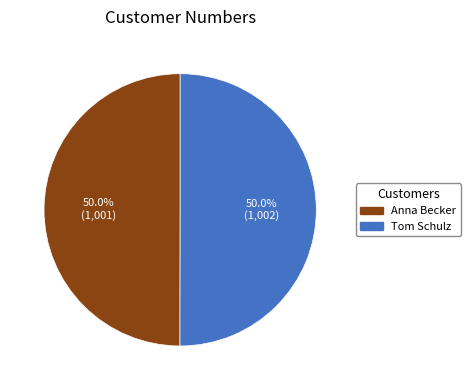

Combined, what portion of the pie is Tom Schulz and Anna Becker?

100.0%